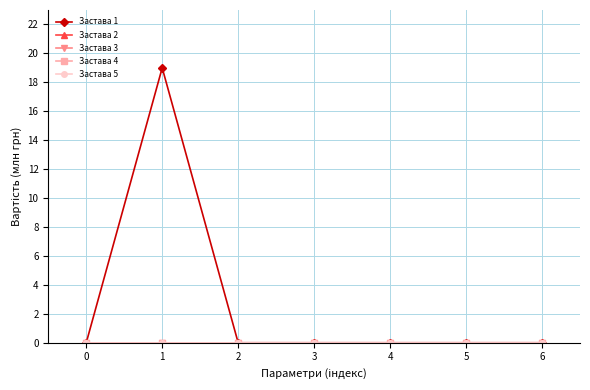

True or false: Застава 5 and Застава 2 cross at least once.

False